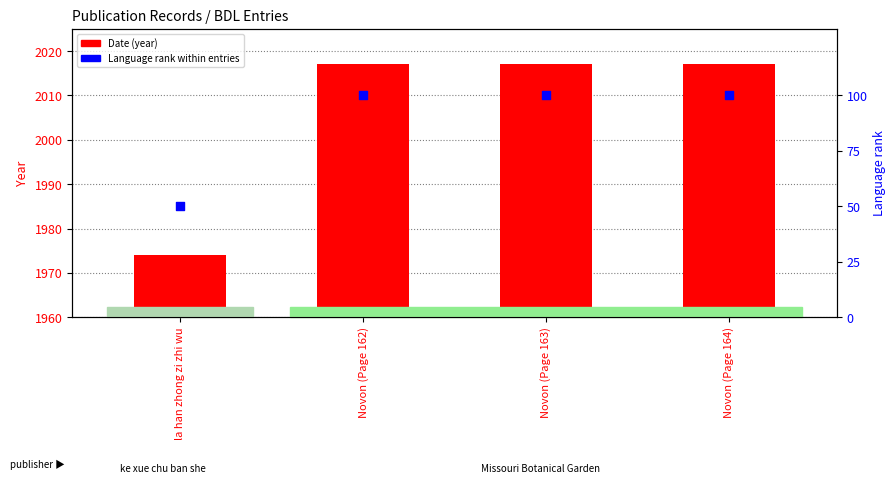

Is the value of Date at Novon (Page 163) greater than the value of Language rank at Novon (Page 162)?

Yes